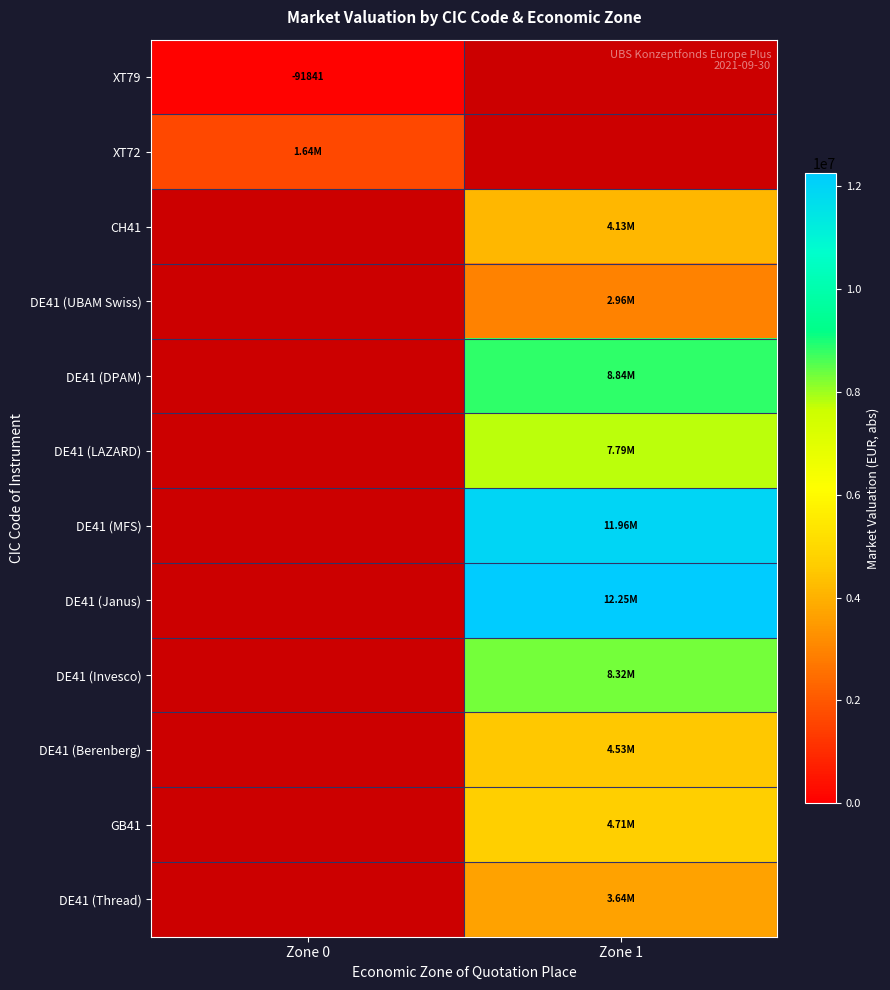

At which category does the chart reach its peak across all series?

Zone 1